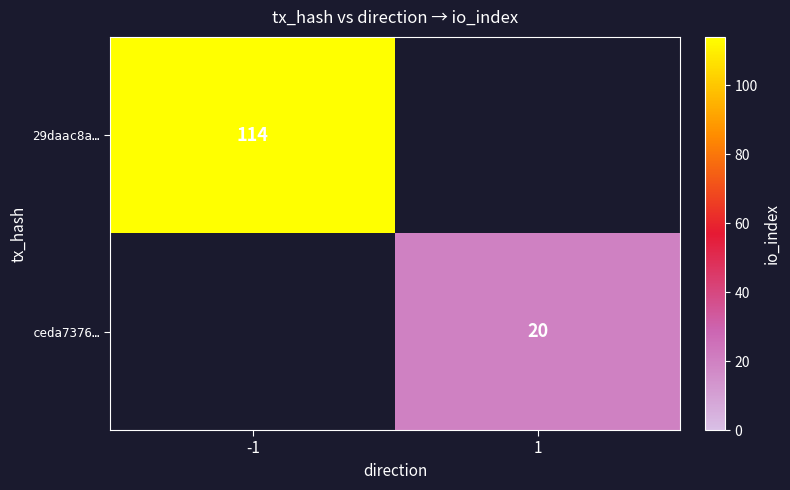

At which category does the chart reach its peak across all series?

-1